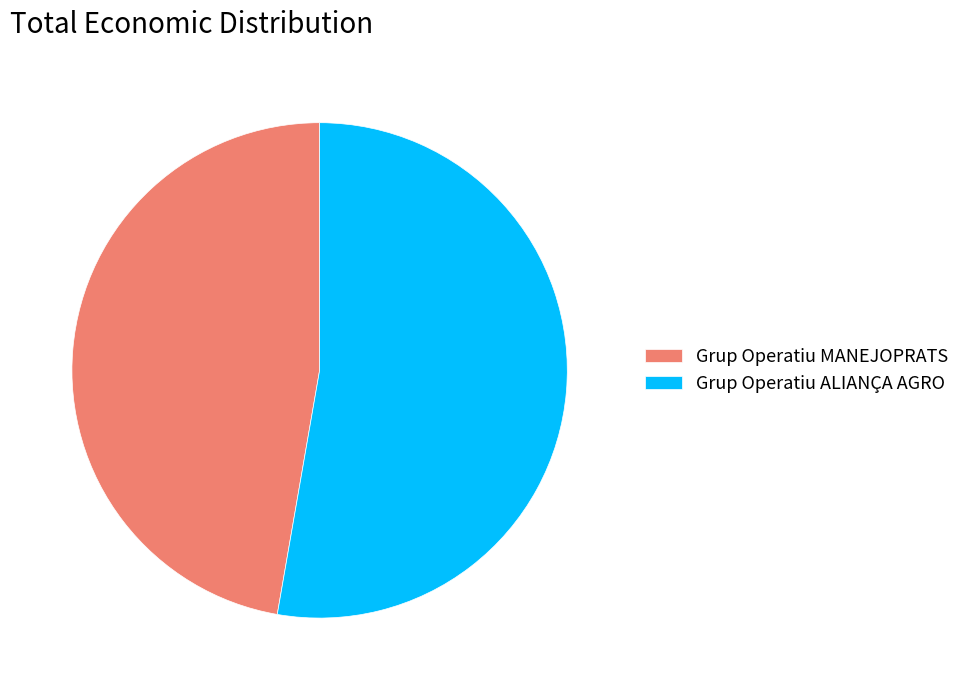

Which category accounts for the majority?

Grup Operatiu ALIANÇA AGRO